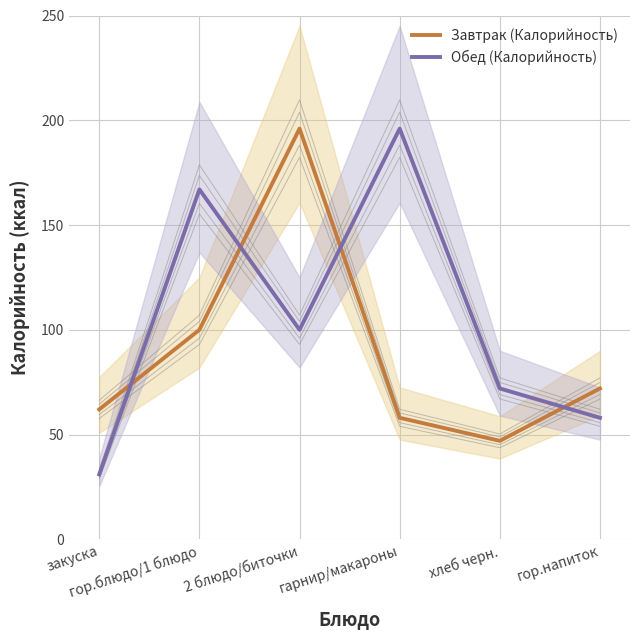

Rank the series by their maximum value, from lowest to highest.

Завтрак (Калорийность), Обед (Калорийность)